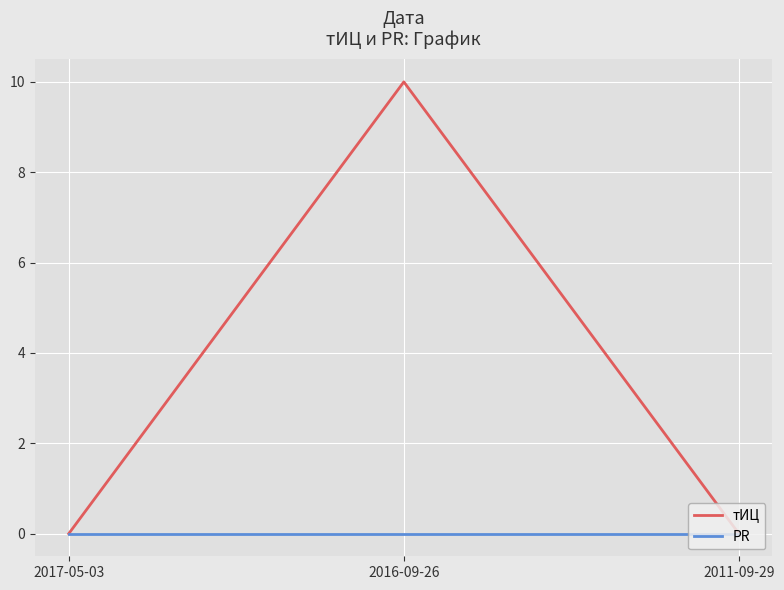

At which category does the chart reach its peak across all series?

2016-09-26